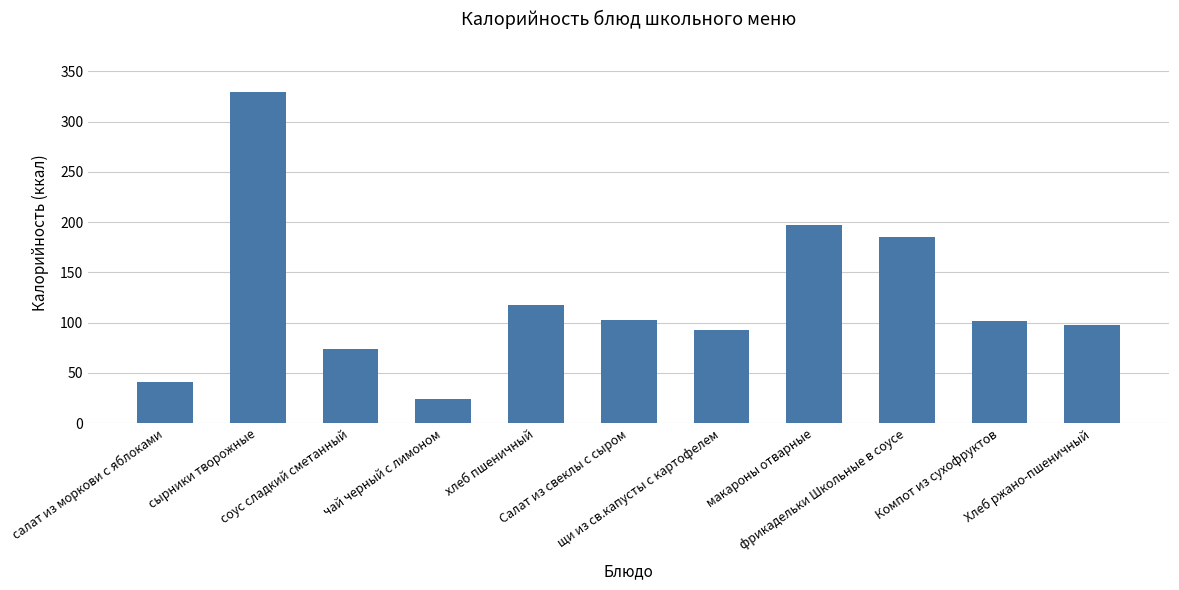

What is the smallest value displayed?

23.7